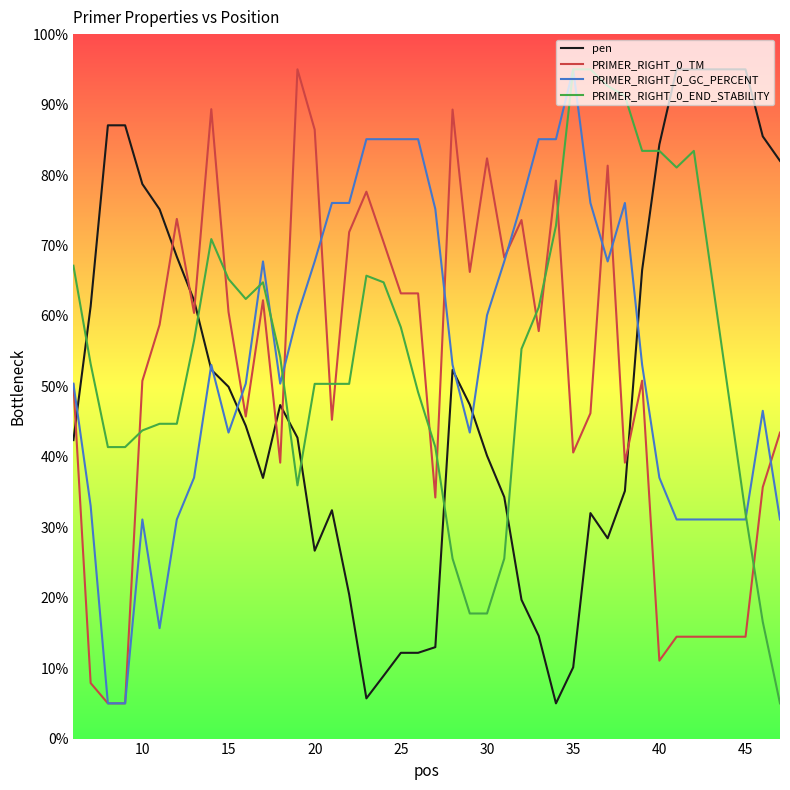

Which series ends up on top after the final intersection of PRIMER_RIGHT_0_END_STABILITY and PRIMER_RIGHT_0_TM?

PRIMER_RIGHT_0_TM